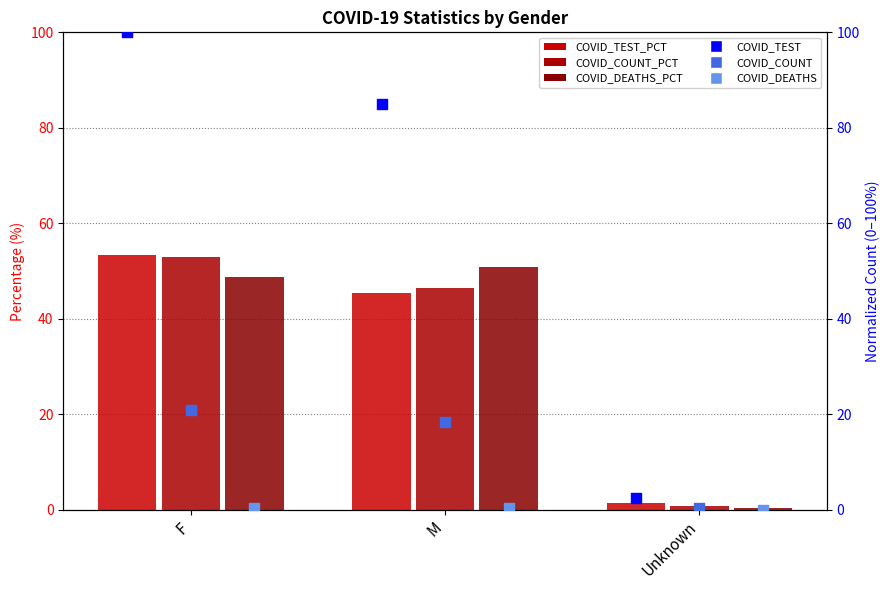

Is the value of COVID_TEST_PCT at F greater than the value of COVID_DEATHS_PCT at F?

Yes